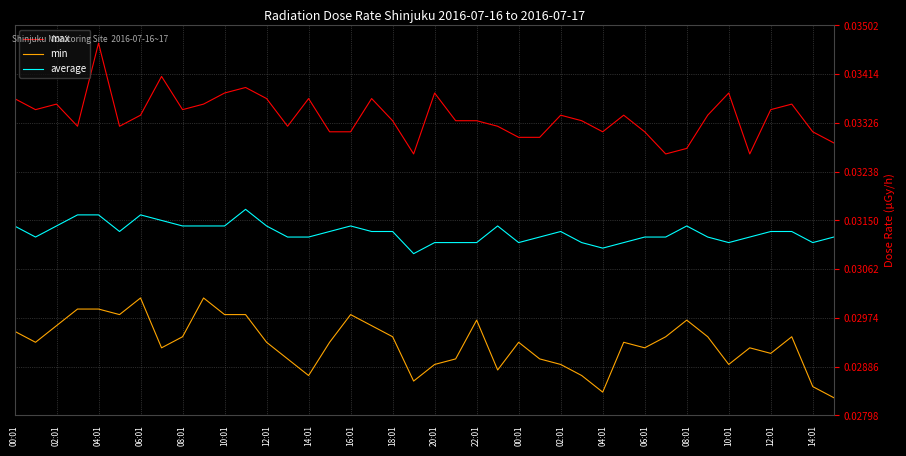

List the series in order of their overall mean, lowest first.

min, average, max